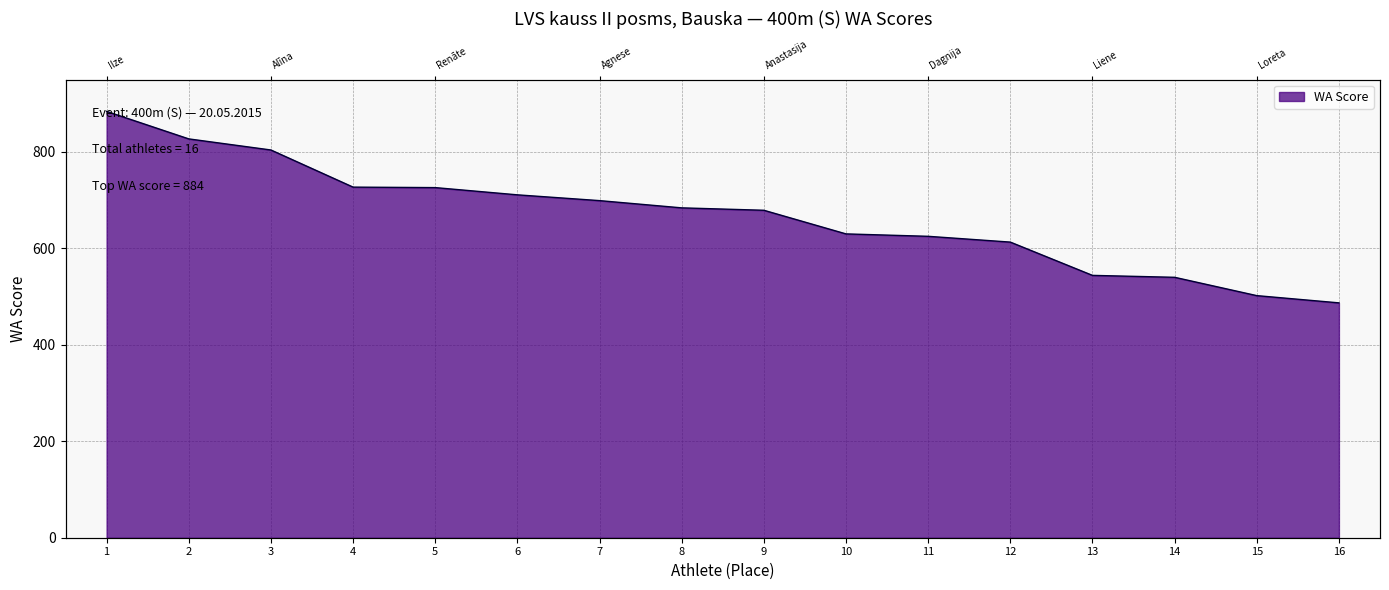

How many data points does each series have?

16